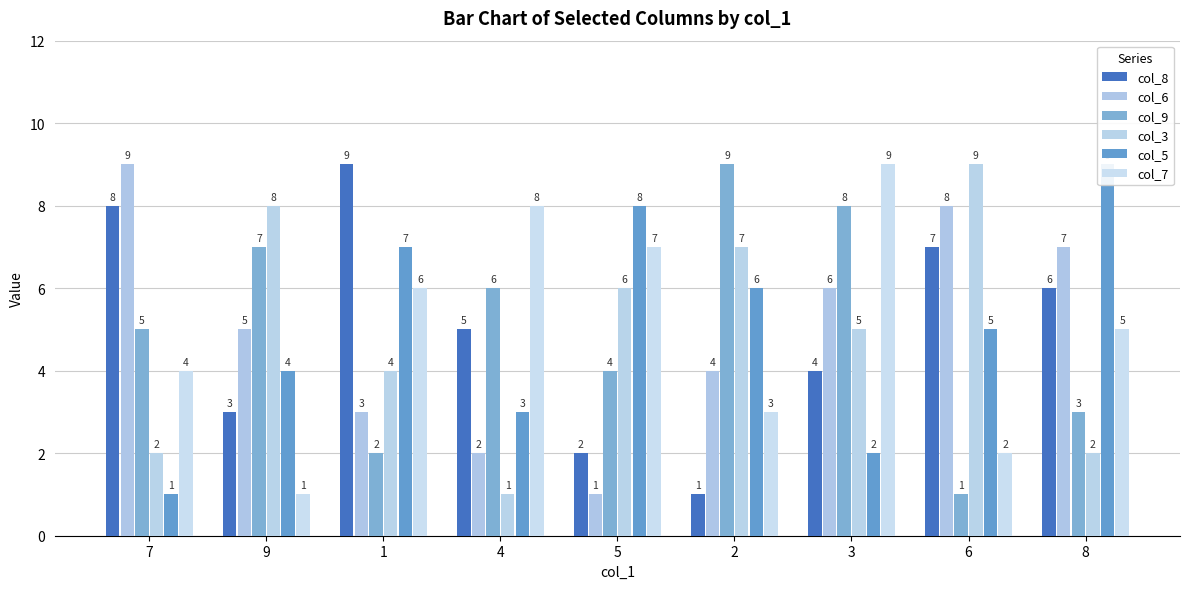

At which label does col_7 first exceed 5?

1